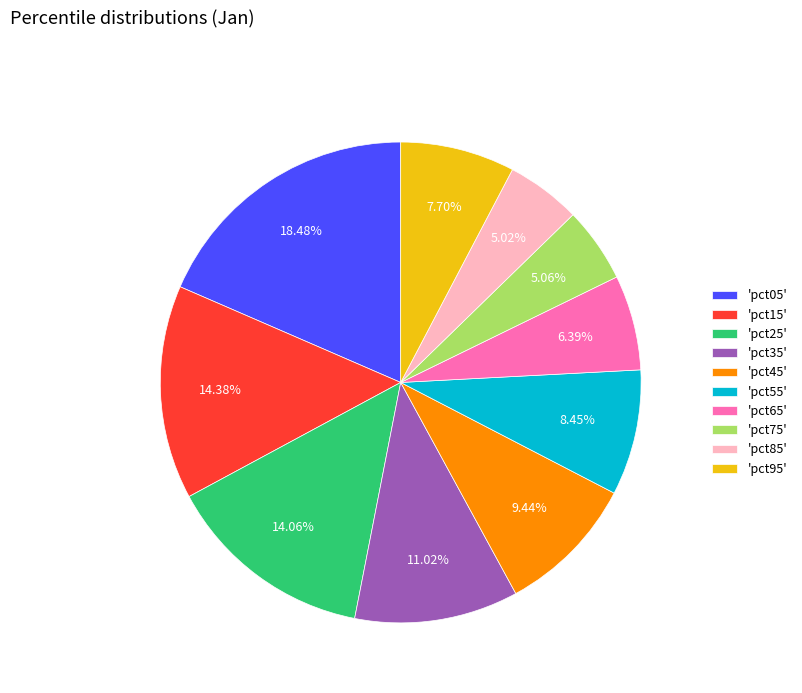

Combined, do 'pct35' and 'pct55' account for over 50%?

No